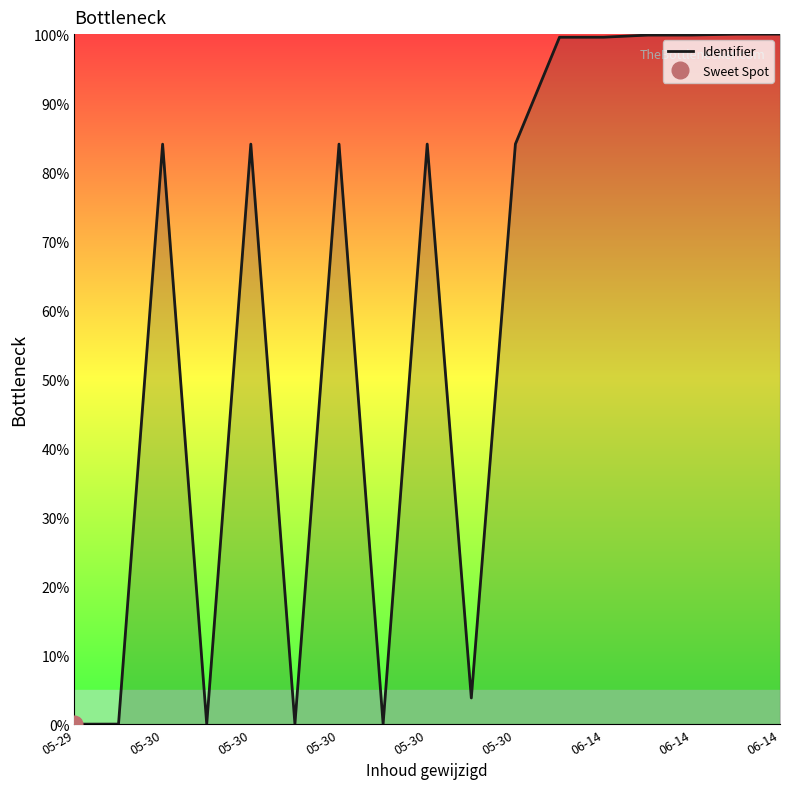

At which label does the data first exceed 84?

05-30